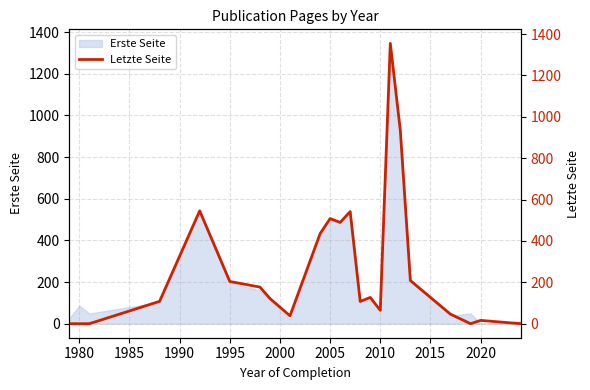

True or false: Erste Seite has a value of 197.3 at 1995.

True